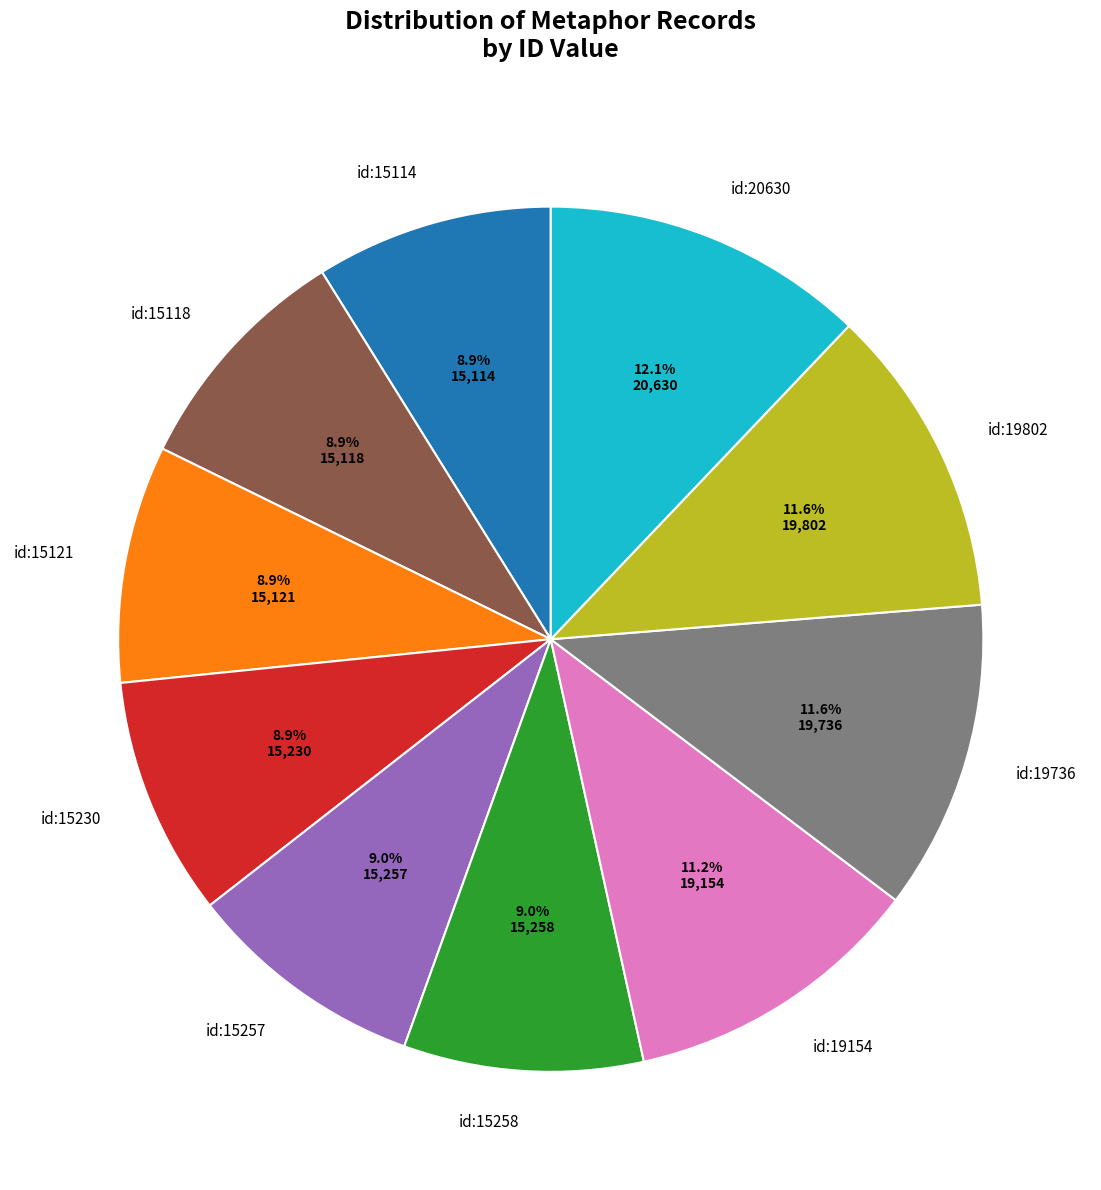

What portion of the pie excludes id:15114?

91.1%